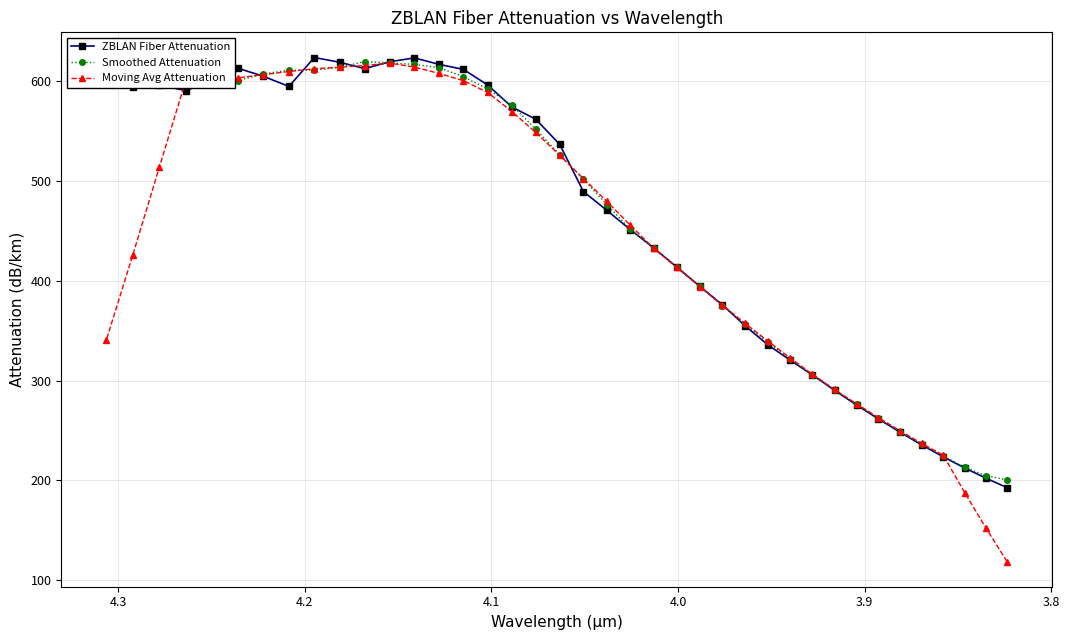

What is the minimum value for ZBLAN Fiber Attenuation?

192.8